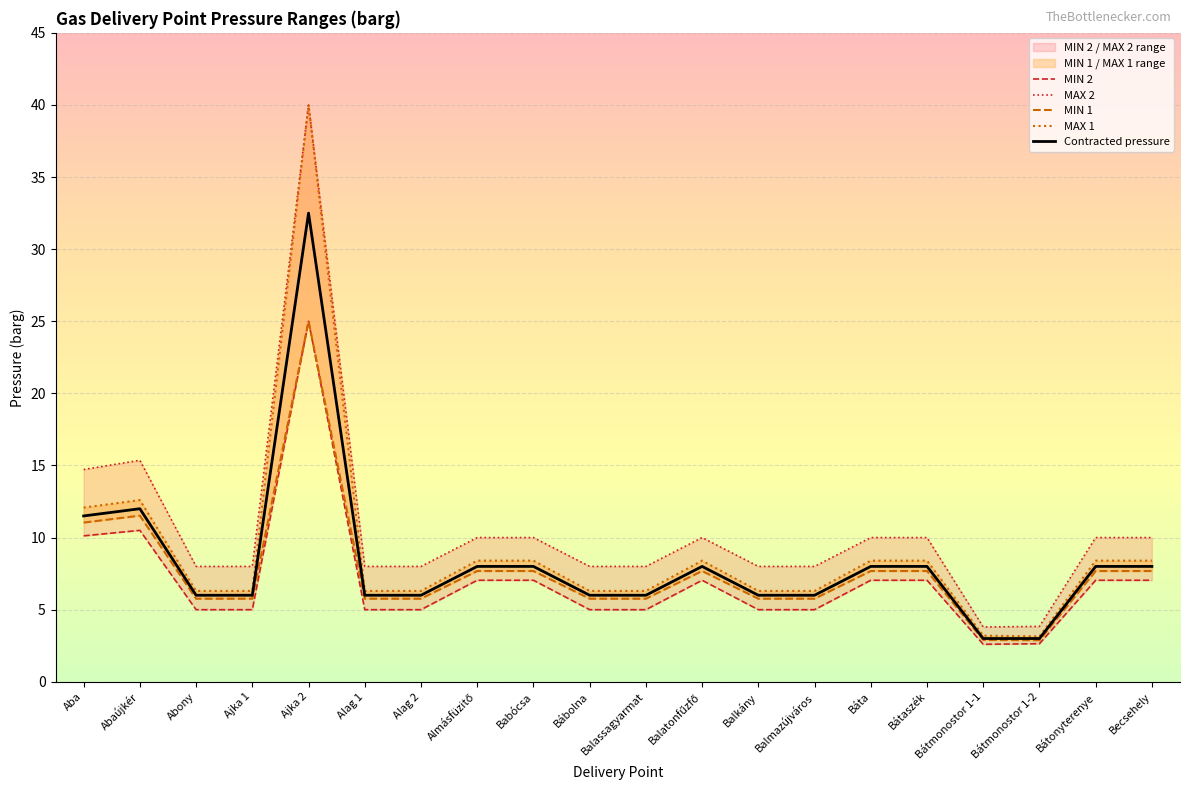

Rank the series at Ajka 2 from lowest to highest value.

MIN 1, MIN 2, Contracted, MAX 1, MAX 2